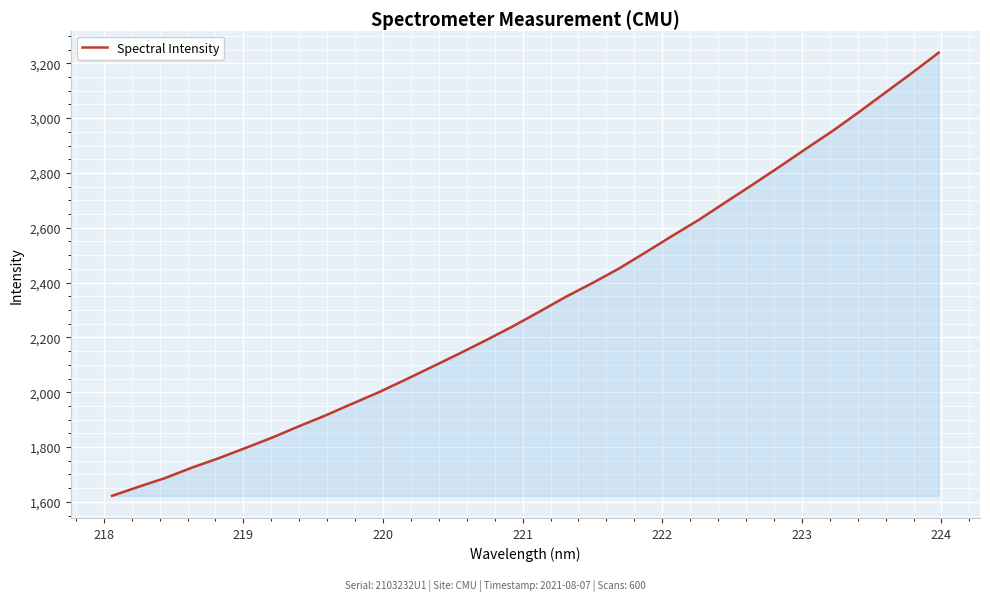

How many lines are shown in the chart?

1